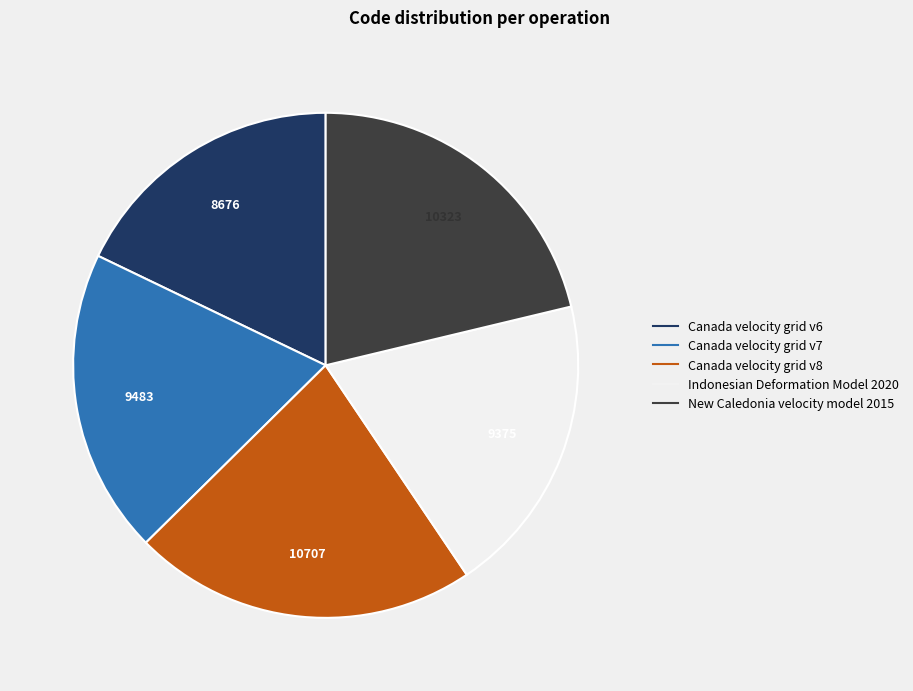

Count the number of slices in the pie.

5